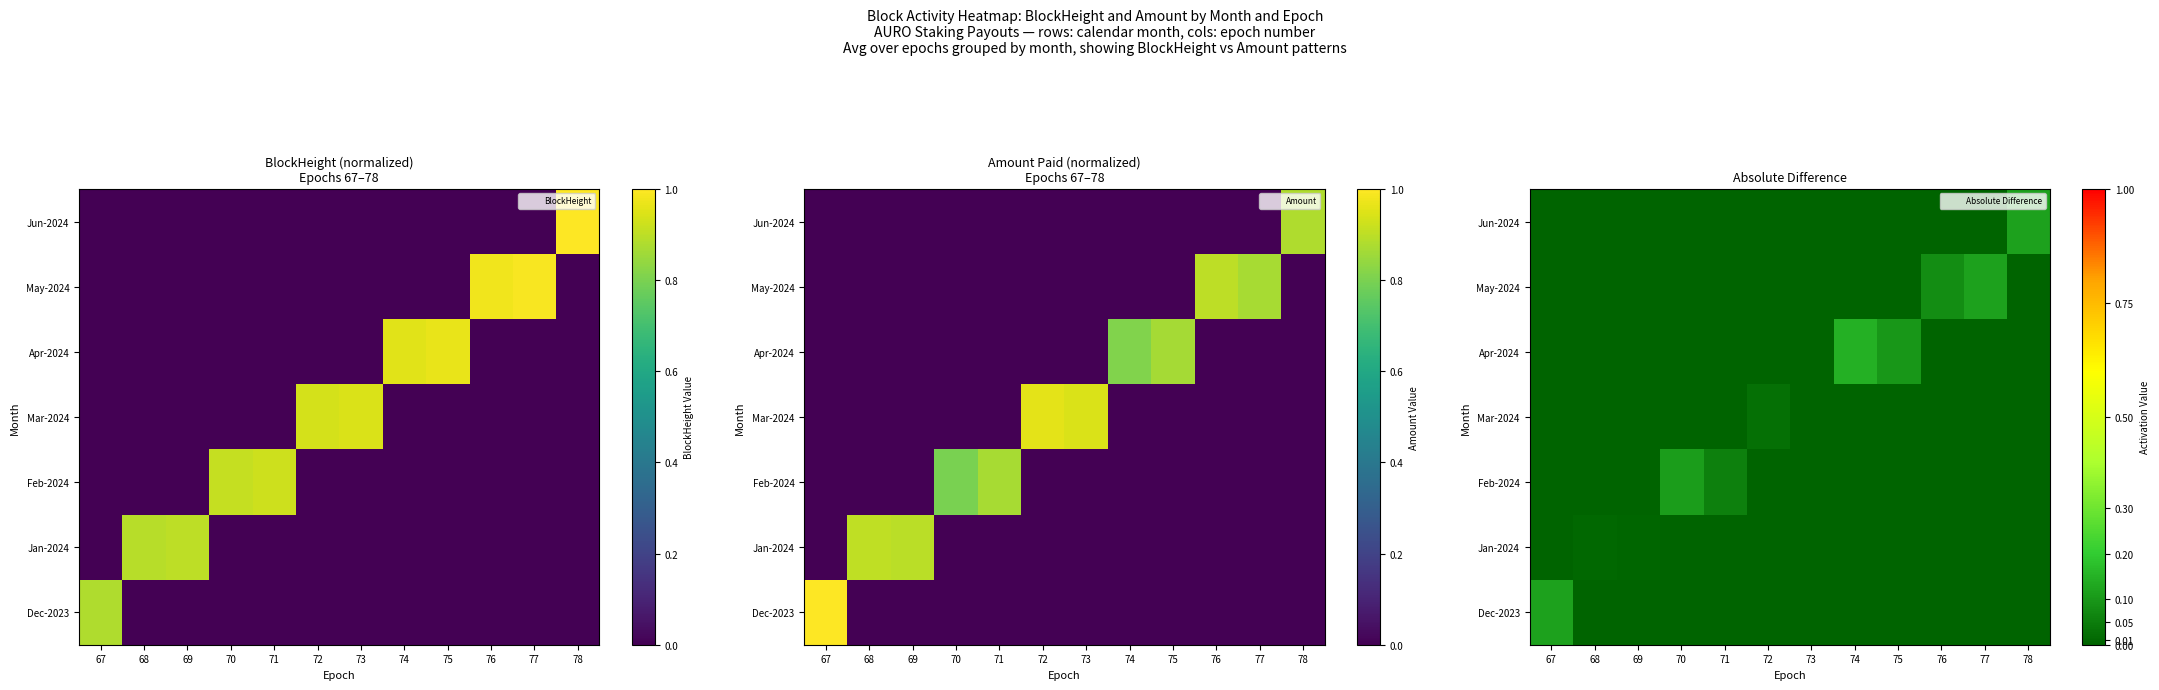

Rank the series by their maximum value, from lowest to highest.

Jan-2024, Mar-2024, Feb-2024, Jun-2024, Dec-2023, May-2024, Apr-2024